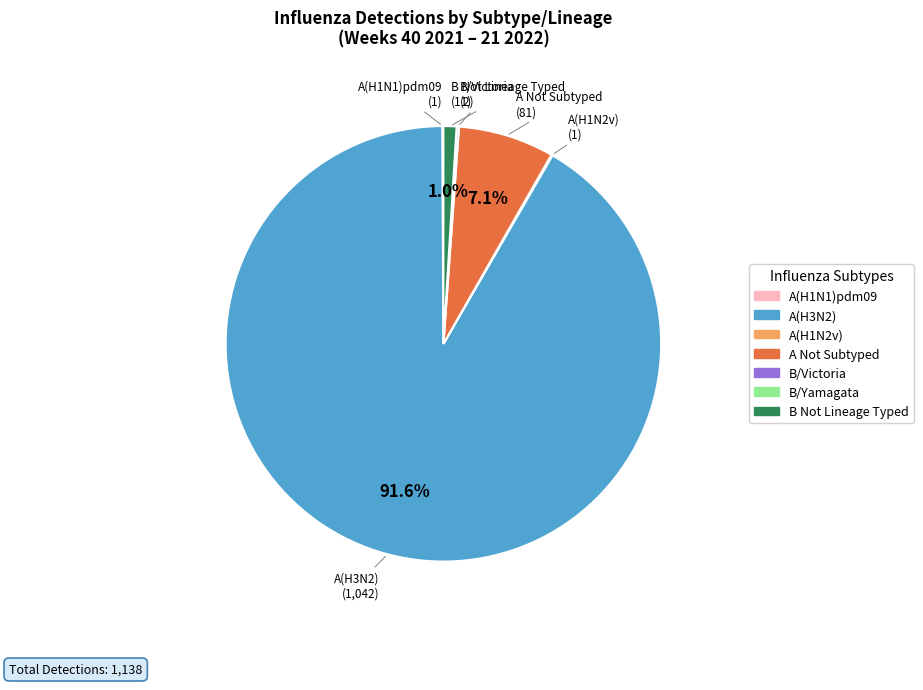

Is there a majority slice in this chart?

Yes